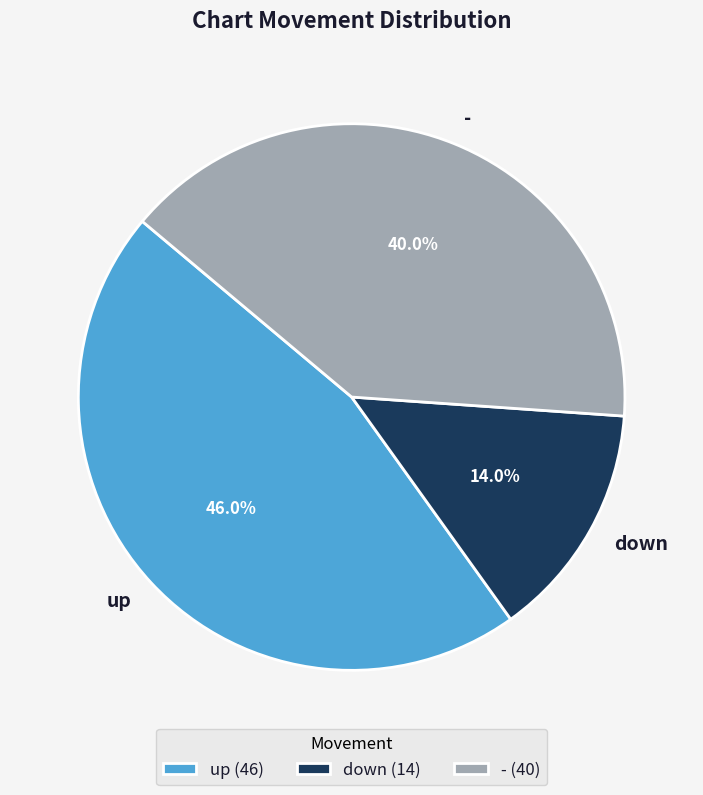

Approximately how many times larger is the value at up compared to down?

3.3